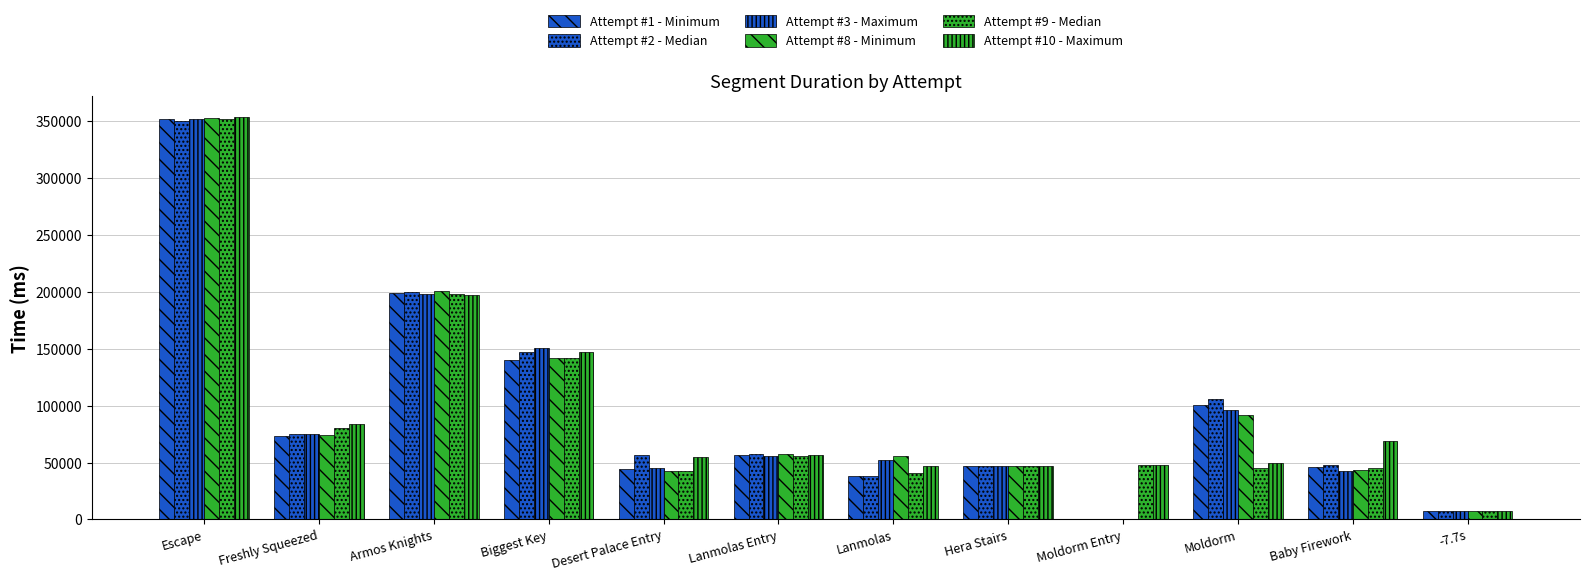

Between Desert Palace Entry and Lanmolas, which series saw the biggest shift?

Attempt #2 - Median